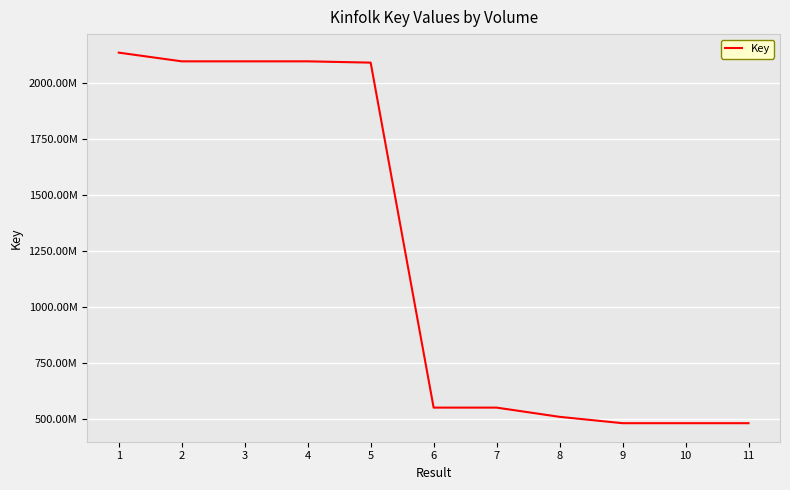

The chart shows a value of 3462282513 at 3. True or false?

False